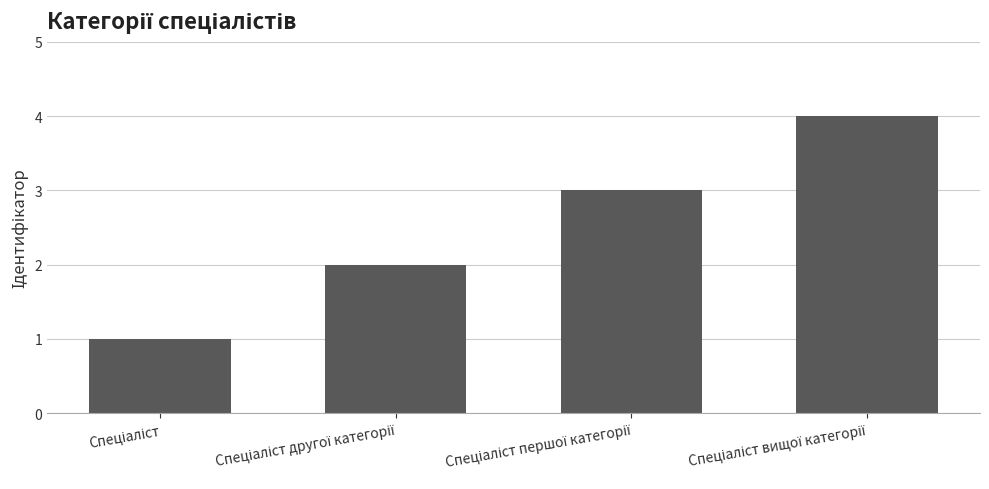

How many values are between 2 and 4?

3